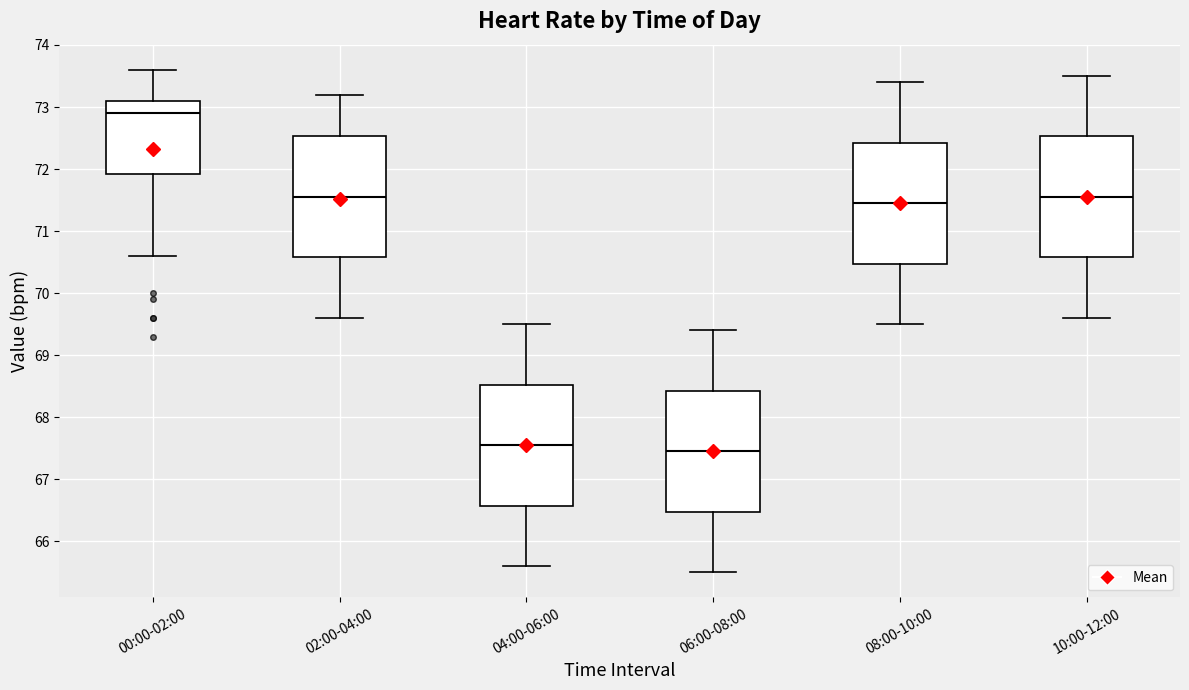

Which box has the highest median line?

00:00-02:00